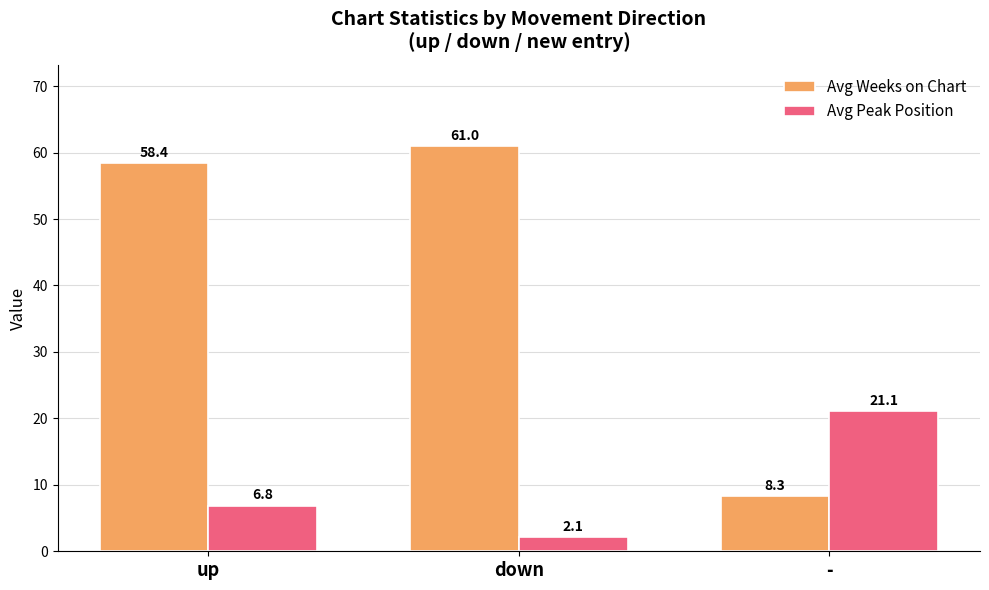

What is the difference between the Avg Peak Position values at up and down?

4.7